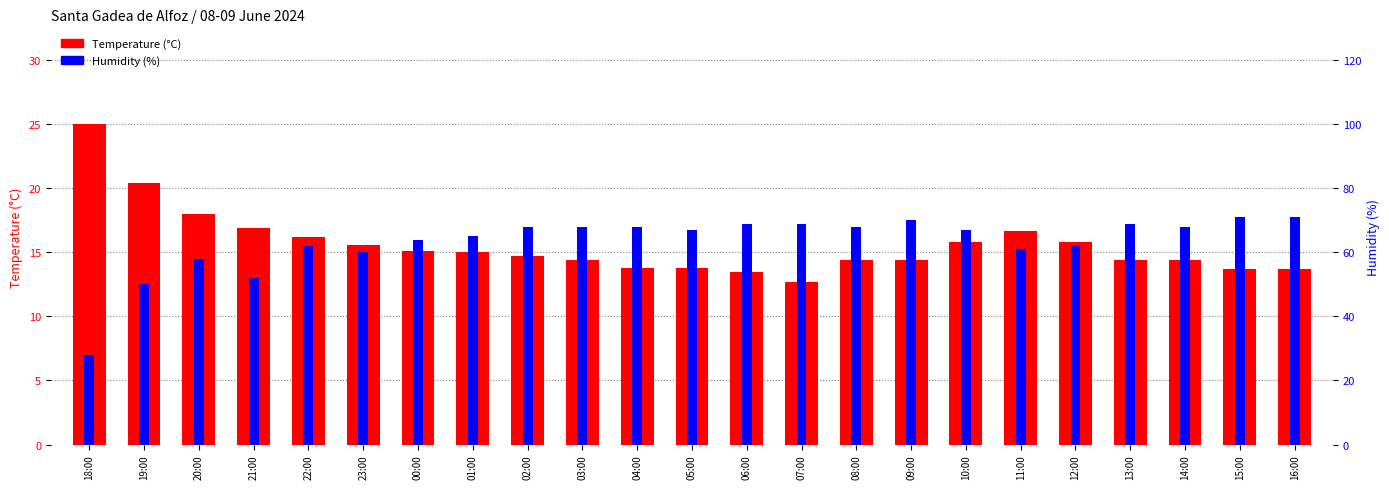

How many distinct data groups are displayed?

2